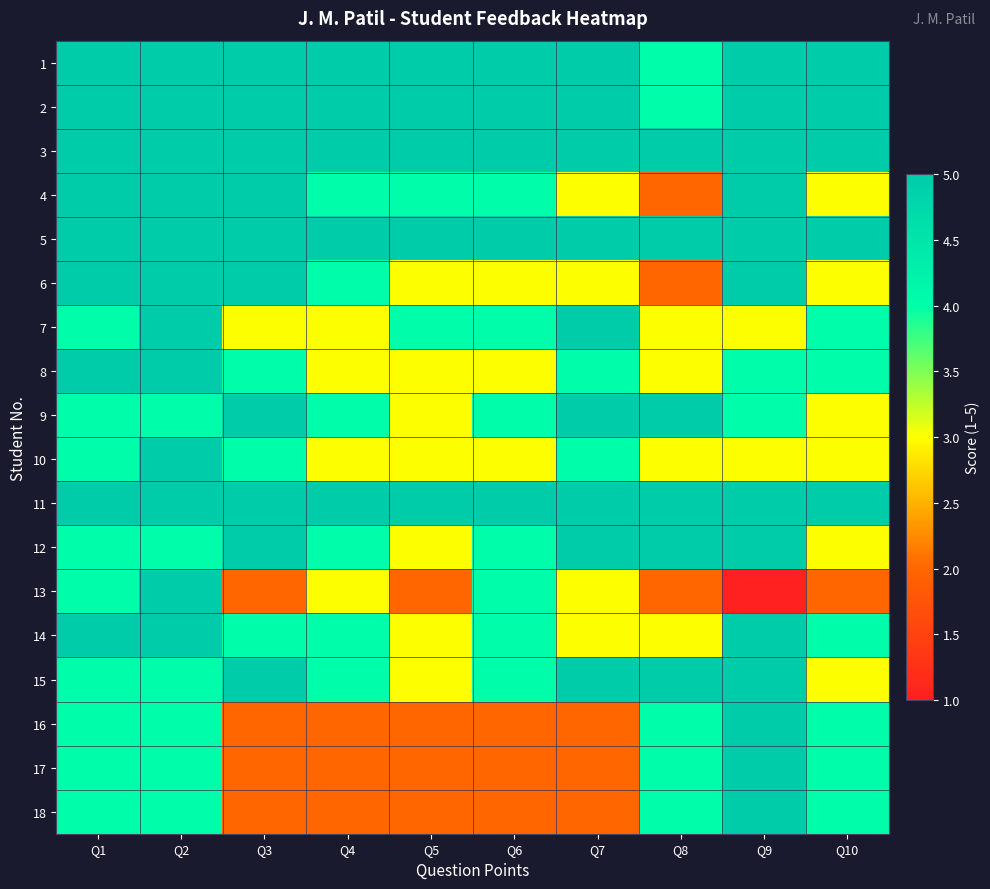

Reading left to right, list all the values displayed in this chart.

1: Q1=5	Q2=5	Q3=5	Q4=5	Q5=5	Q6=5	Q7=5	Q8=4	Q9=5	Q10=5
2: Q1=5	Q2=5	Q3=5	Q4=5	Q5=5	Q6=5	Q7=5	Q8=4	Q9=5	Q10=5
3: Q1=5	Q2=5	Q3=5	Q4=5	Q5=5	Q6=5	Q7=5	Q8=5	Q9=5	Q10=5
4: Q1=5	Q2=5	Q3=5	Q4=4	Q5=4	Q6=4	Q7=3	Q8=2	Q9=5	Q10=3
5: Q1=5	Q2=5	Q3=5	Q4=5	Q5=5	Q6=5	Q7=5	Q8=5	Q9=5	Q10=5
6: Q1=5	Q2=5	Q3=5	Q4=4	Q5=3	Q6=3	Q7=3	Q8=2	Q9=5	Q10=3
7: Q1=4	Q2=5	Q3=3	Q4=3	Q5=4	Q6=4	Q7=5	Q8=3	Q9=3	Q10=4
8: Q1=5	Q2=5	Q3=4	Q4=3	Q5=3	Q6=3	Q7=4	Q8=3	Q9=4	Q10=4
9: Q1=4	Q2=4	Q3=5	Q4=4	Q5=3	Q6=4	Q7=5	Q8=5	Q9=4	Q10=3
10: Q1=4	Q2=5	Q3=4	Q4=3	Q5=3	Q6=3	Q7=4	Q8=3	Q9=3	Q10=3
11: Q1=5	Q2=5	Q3=5	Q4=5	Q5=5	Q6=5	Q7=5	Q8=5	Q9=5	Q10=5
12: Q1=4	Q2=4	Q3=5	Q4=4	Q5=3	Q6=4	Q7=5	Q8=5	Q9=5	Q10=3
13: Q1=4	Q2=5	Q3=2	Q4=3	Q5=2	Q6=4	Q7=3	Q8=2	Q9=1	Q10=2
14: Q1=5	Q2=5	Q3=4	Q4=4	Q5=3	Q6=4	Q7=3	Q8=3	Q9=5	Q10=4
15: Q1=4	Q2=4	Q3=5	Q4=4	Q5=3	Q6=4	Q7=5	Q8=5	Q9=5	Q10=3
16: Q1=4	Q2=4	Q3=2	Q4=2	Q5=2	Q6=2	Q7=2	Q8=4	Q9=5	Q10=4
17: Q1=4	Q2=4	Q3=2	Q4=2	Q5=2	Q6=2	Q7=2	Q8=4	Q9=5	Q10=4
18: Q1=4	Q2=4	Q3=2	Q4=2	Q5=2	Q6=2	Q7=2	Q8=4	Q9=5	Q10=4